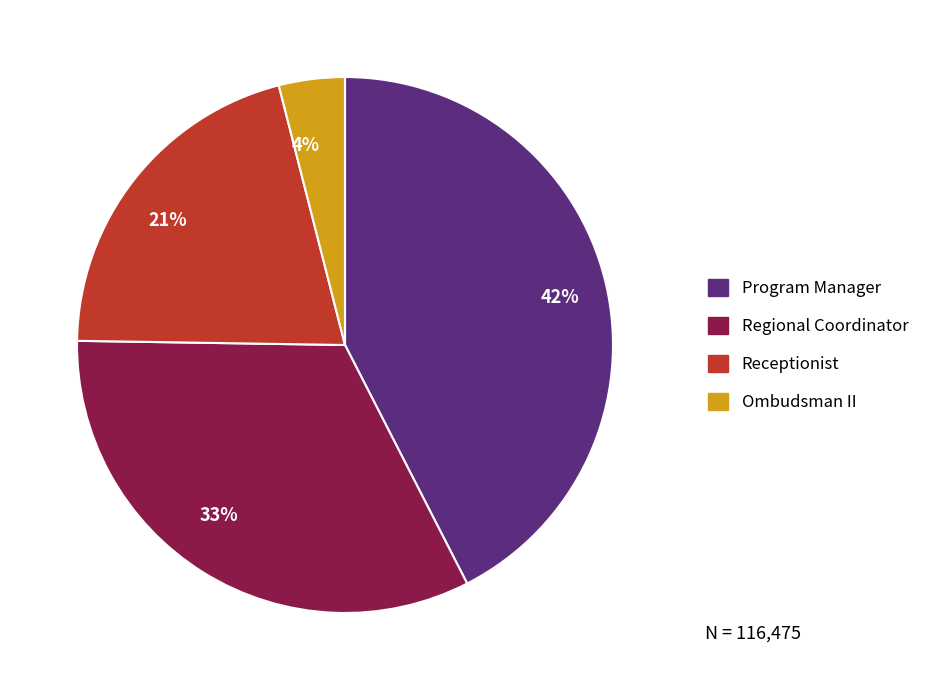

Combined, do Ombudsman II and Regional Coordinator account for over 50%?

No